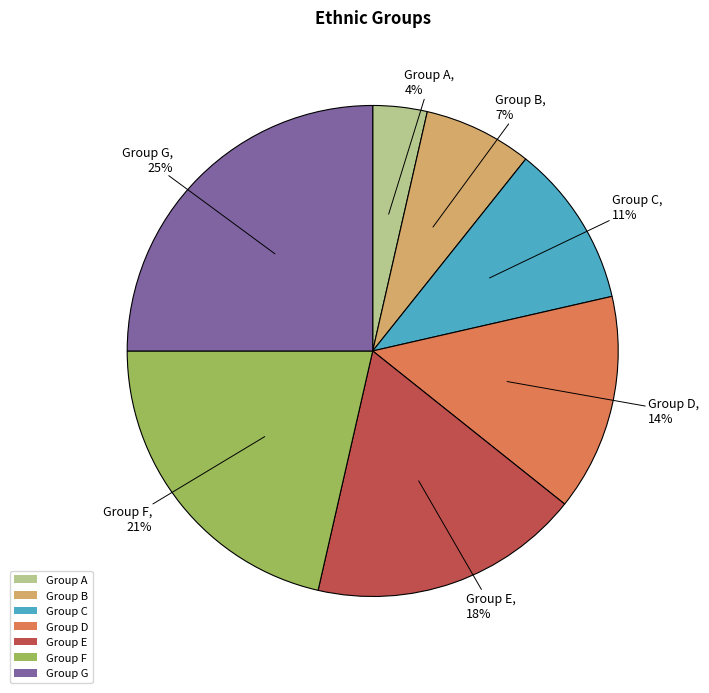

Count the number of slices in the pie.

7